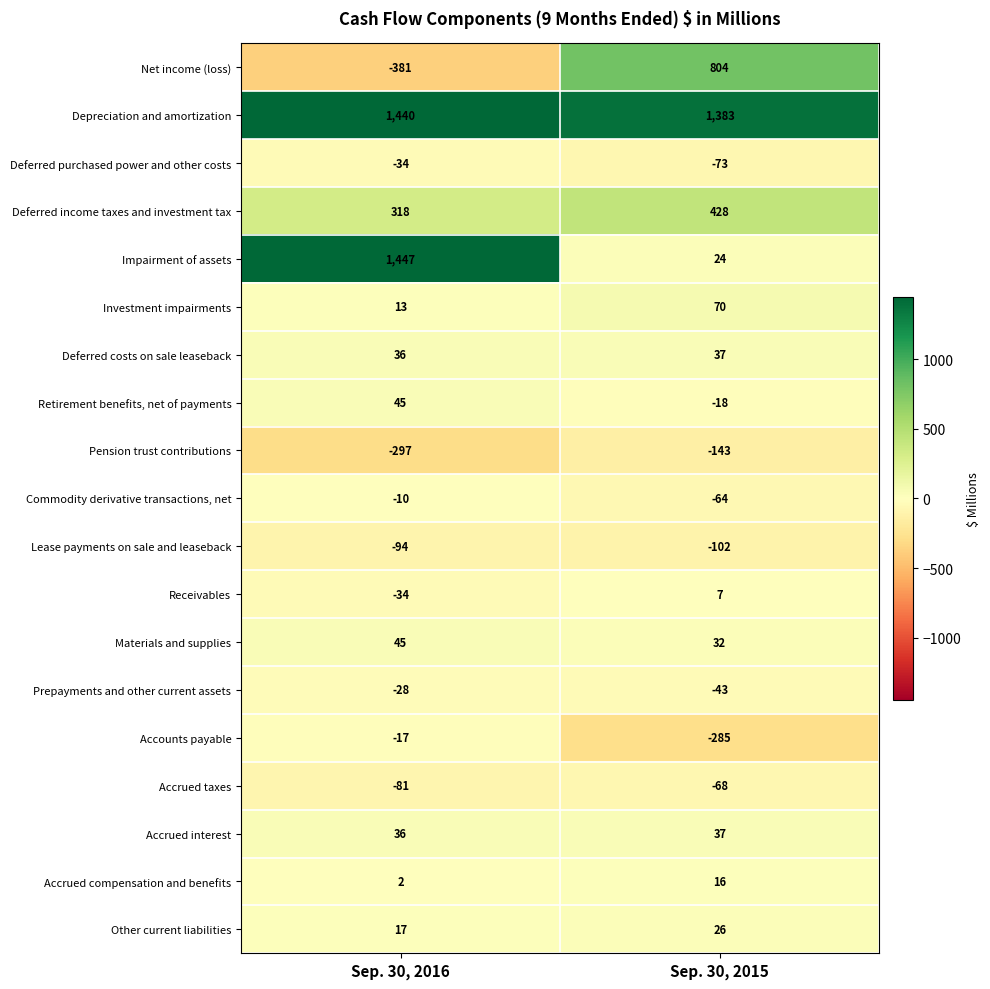

What is the total value across all series at Sep. 30, 2016?

2423